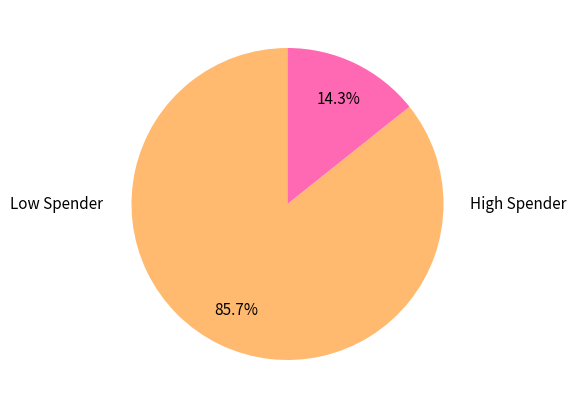

Is there a majority slice in this chart?

Yes